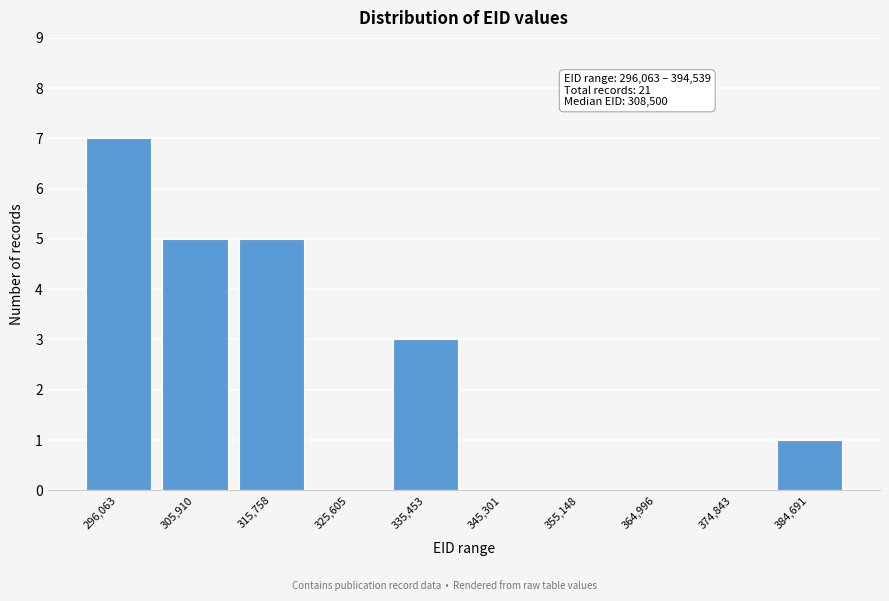

Reading left to right, extract all data points from this chart.

296,063=7	305,910=5	315,758=5	325,605=0	335,453=3	345,301=0	355,148=0	364,996=0	374,843=0	384,691=1